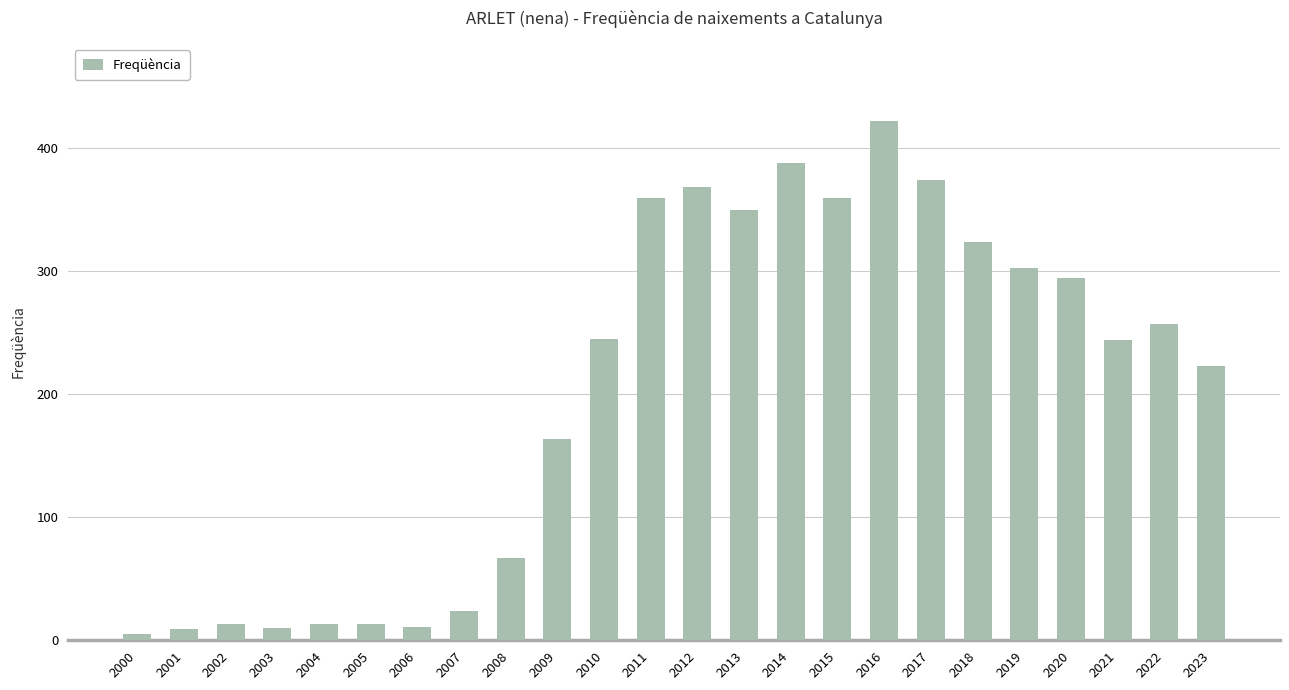

What is the difference between the second highest and minimum values?

383